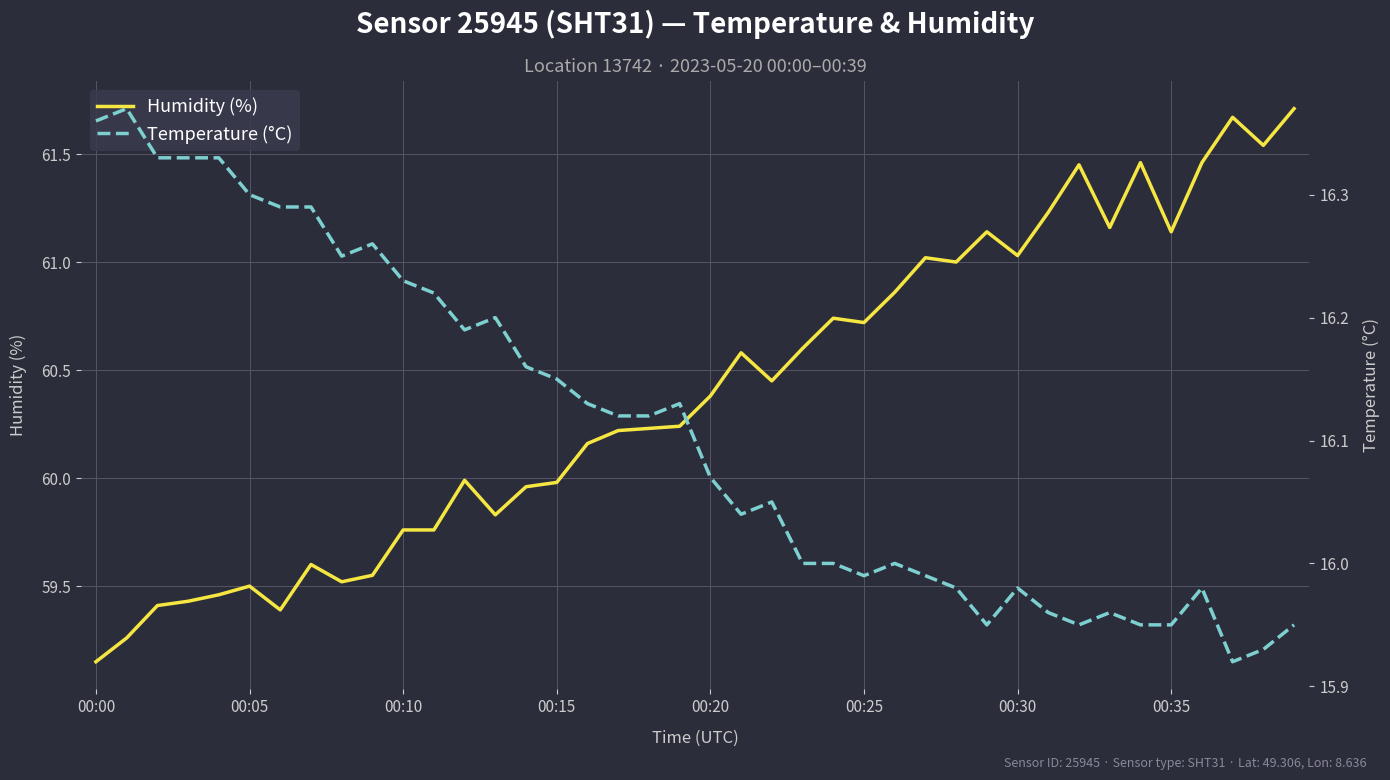

At which label does Temperature (°C) first exceed 16?

00:00